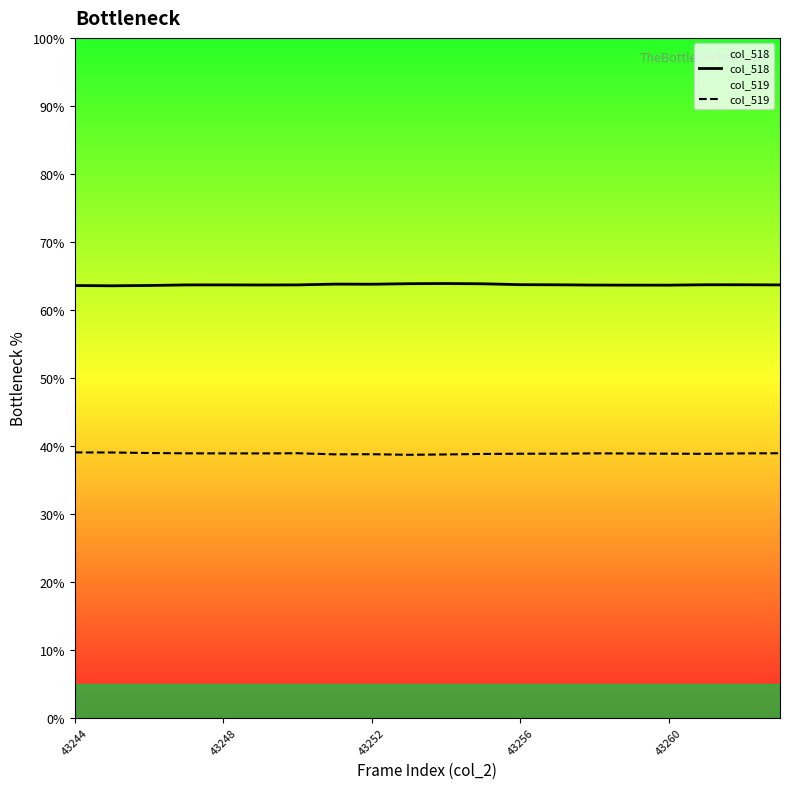

Which series has the largest total across all categories?

col_518